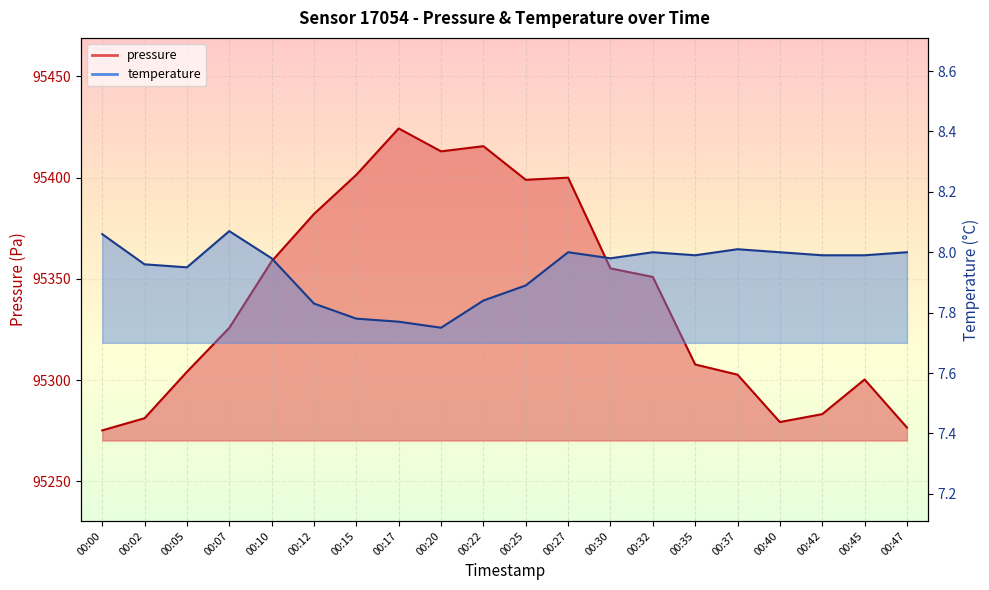

The temperature series shows 7.8 at 00:17. True or false?

True